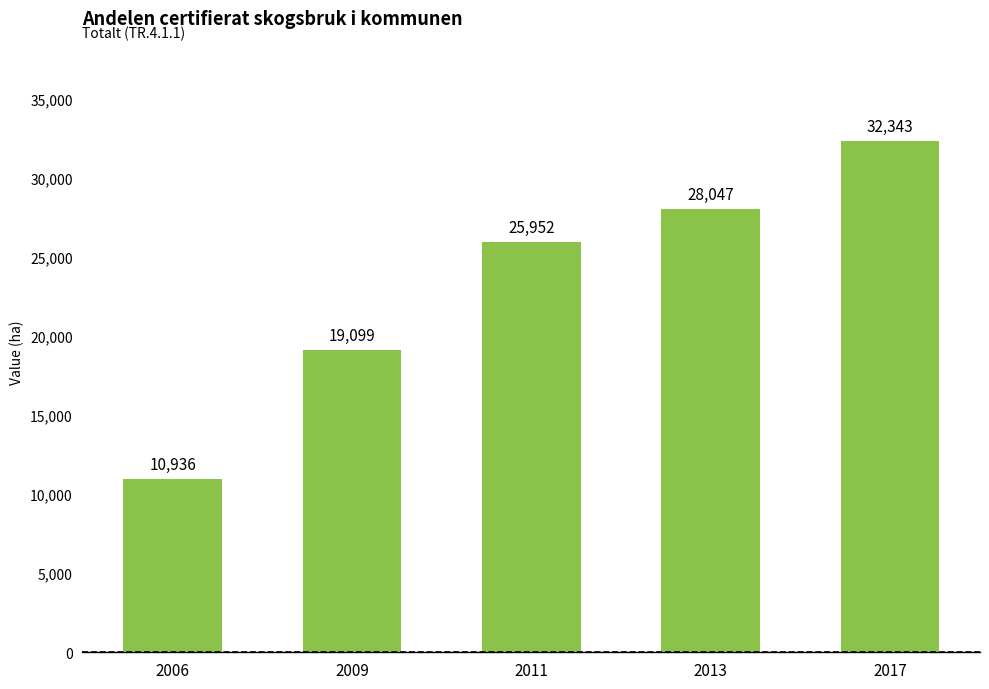

How many distinct data groups are displayed?

1